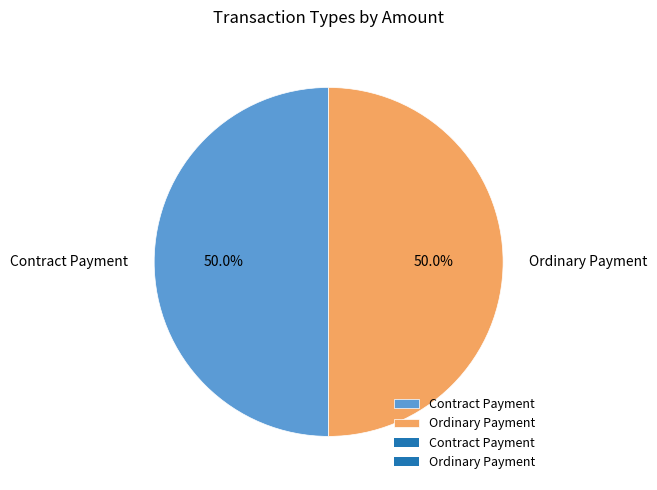

To the nearest percent, what is the average slice percentage?

50%